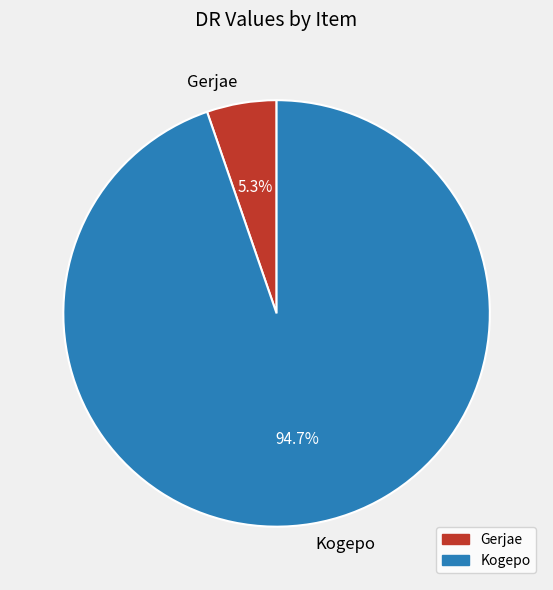

To the nearest percent, what is the average slice percentage?

50%